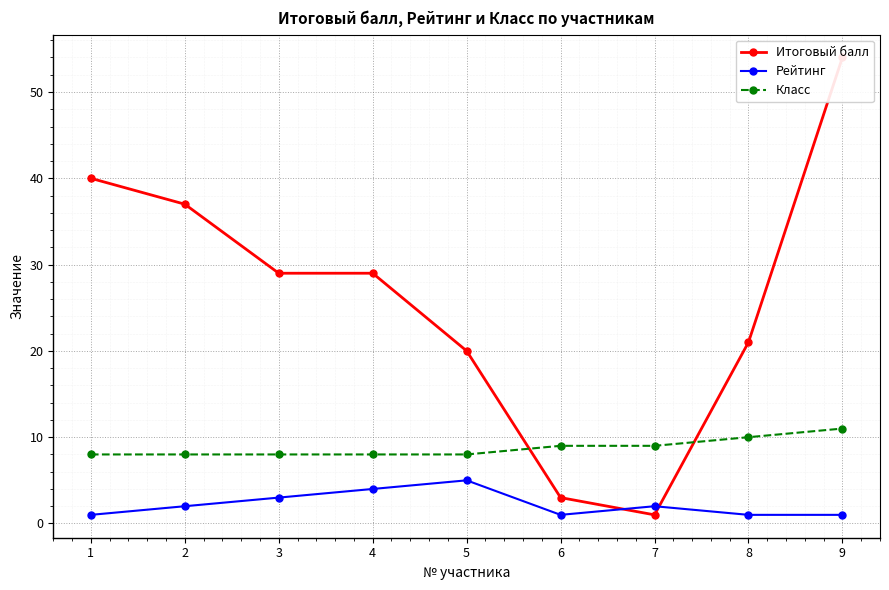

At which label is Рейтинг closest to 3?

3